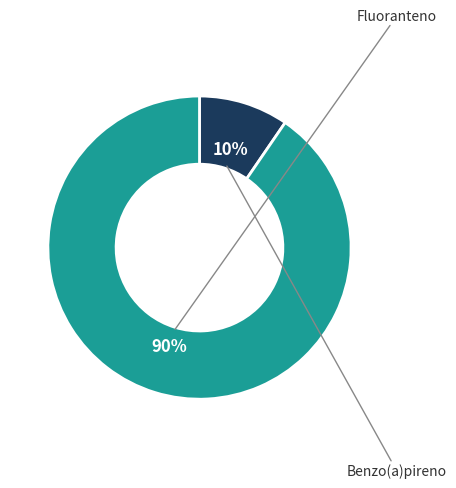

Is there a majority slice in this chart?

Yes